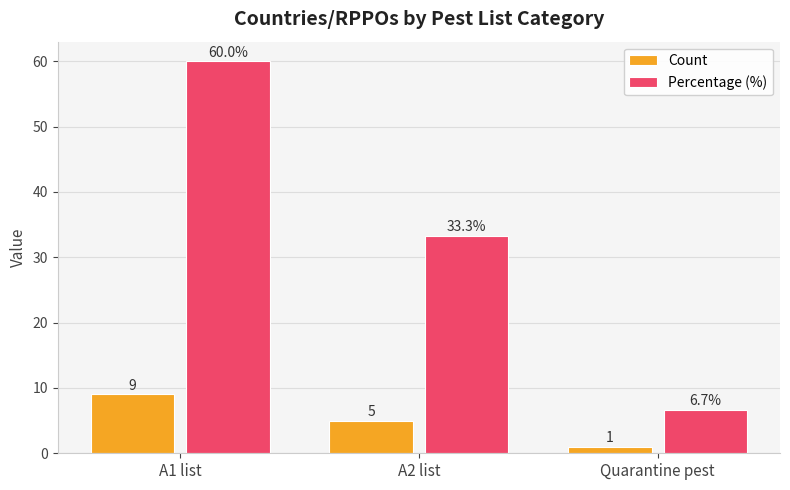

How many values in the Count series are below 5?

1